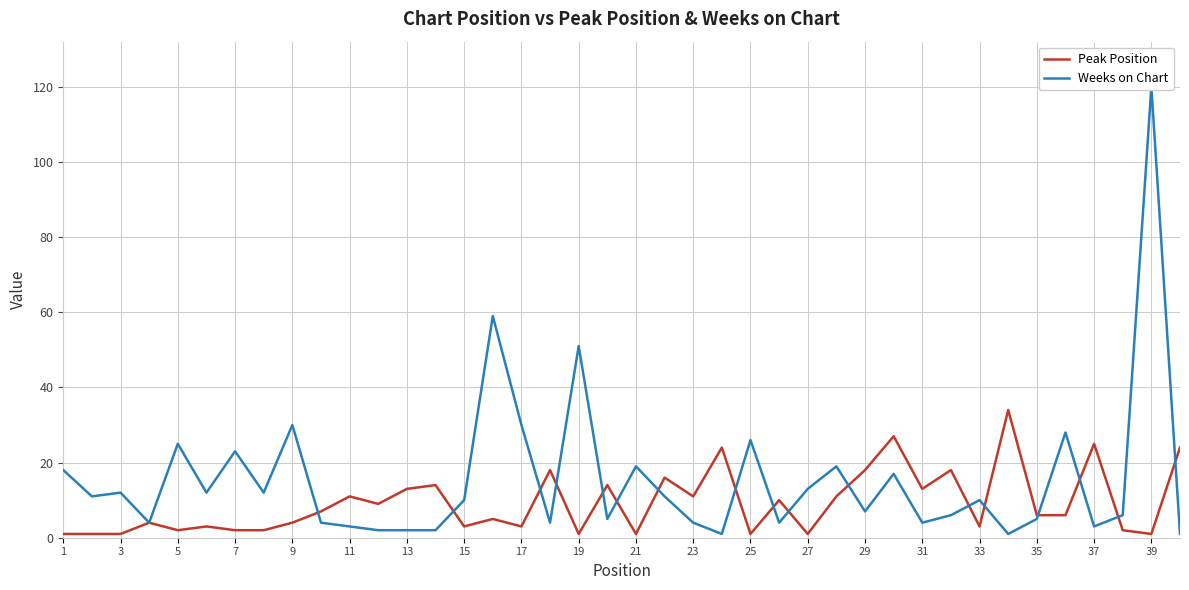

What is the difference between the maximum and minimum values in the Peak Position series?

33